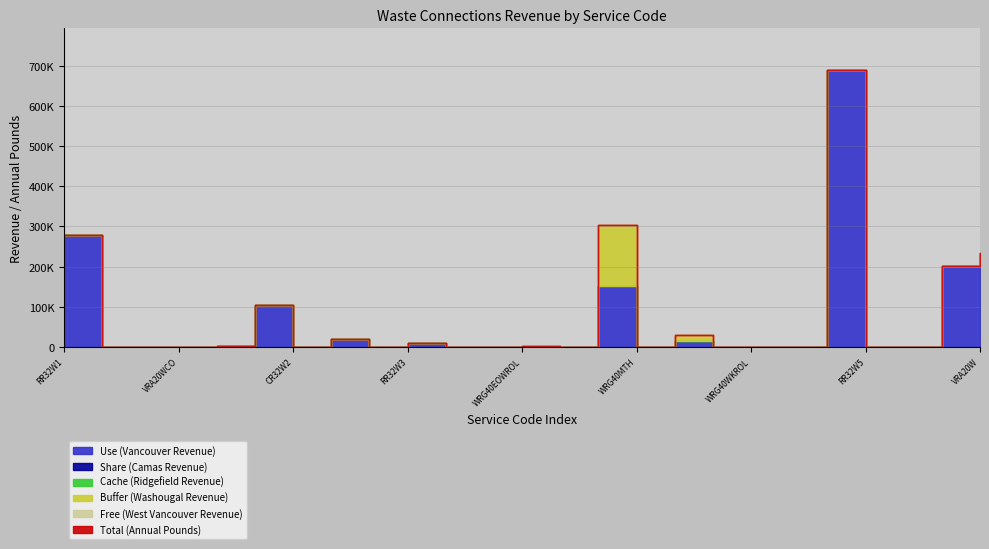

Where is Cache (Ridgefield Revenue) nearest to the value 0?

RR32W1